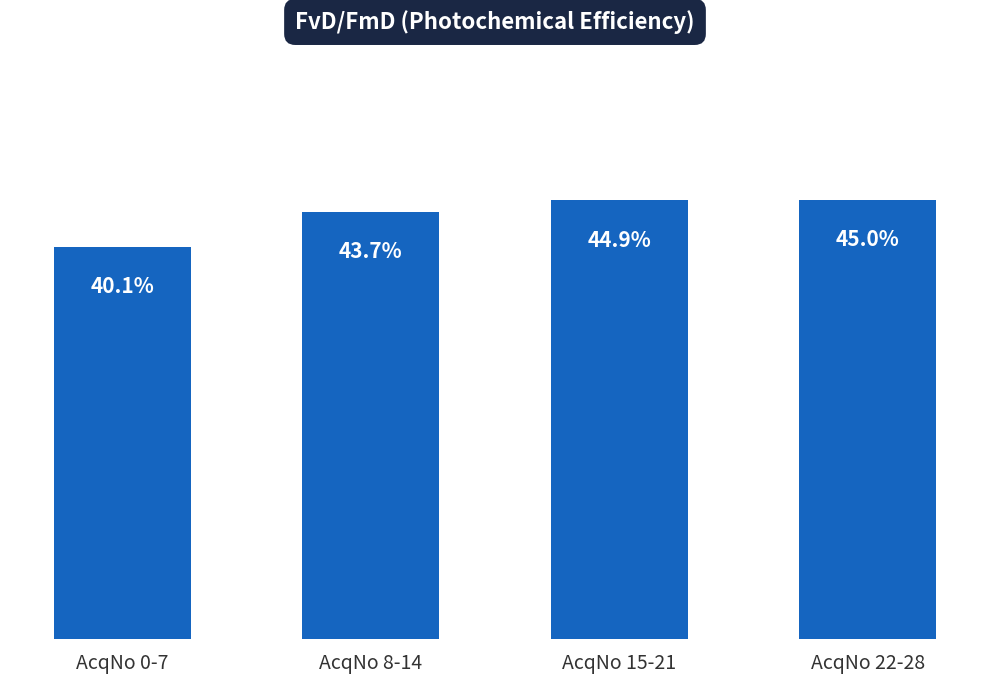

Does the chart contain any negative values?

No